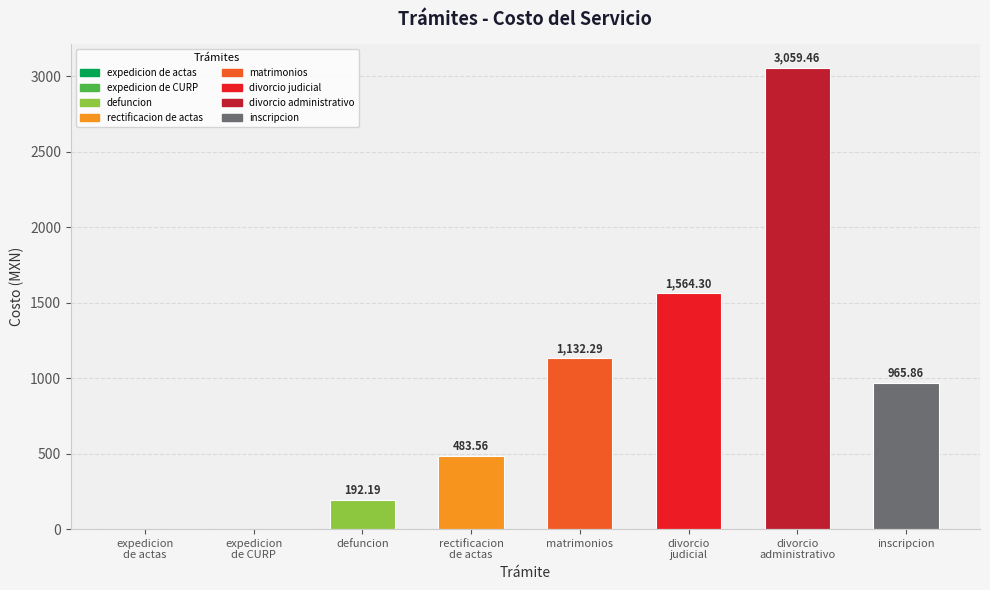

What is the difference between the values at rectificacion
de actas and inscripcion?

482.3